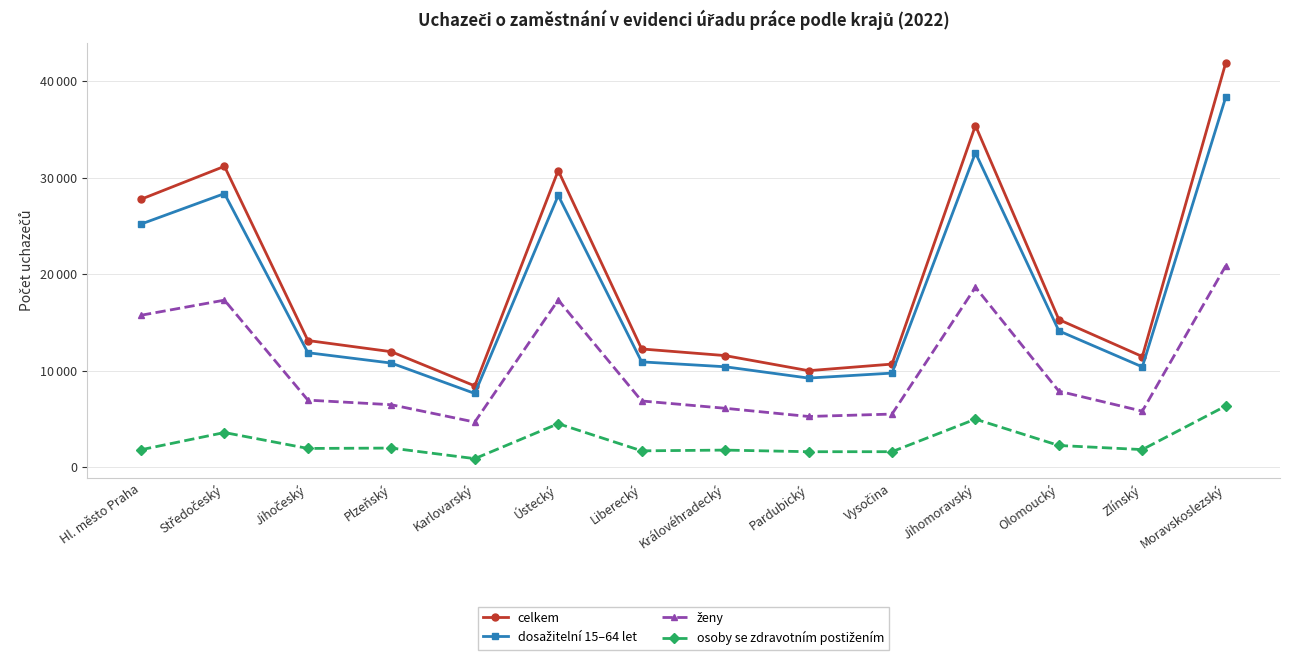

True or false: celkem and dosažitelní 15–64 let intersect in this chart.

False